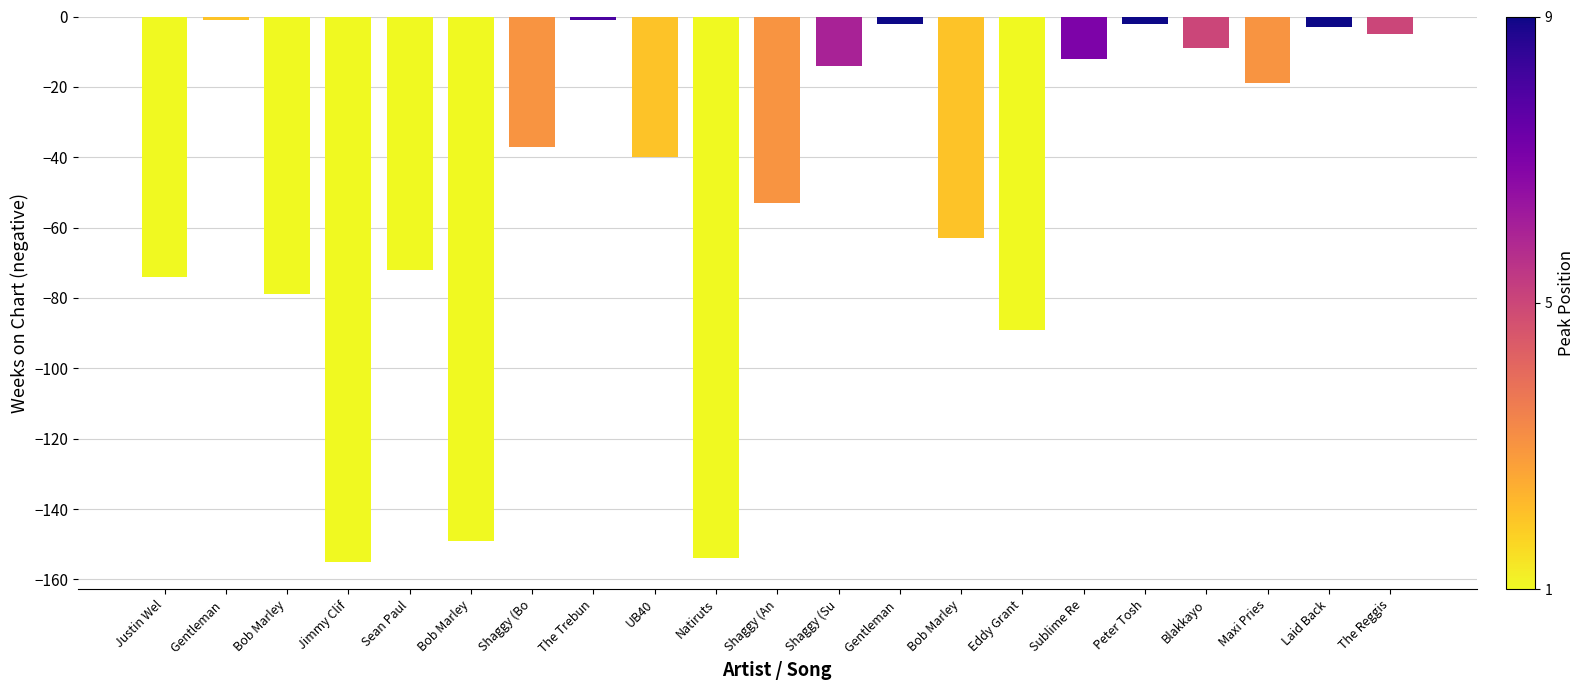

Count the number of categories in the chart.

21